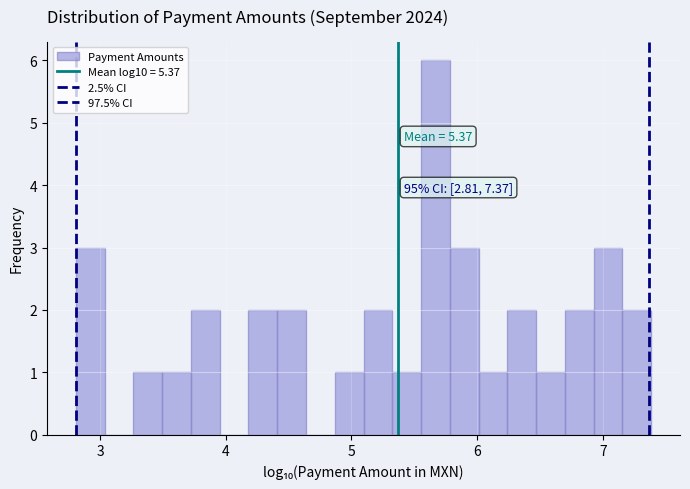

Read against the x-axis, roughly where is the centre of the tallest bar?

5.7